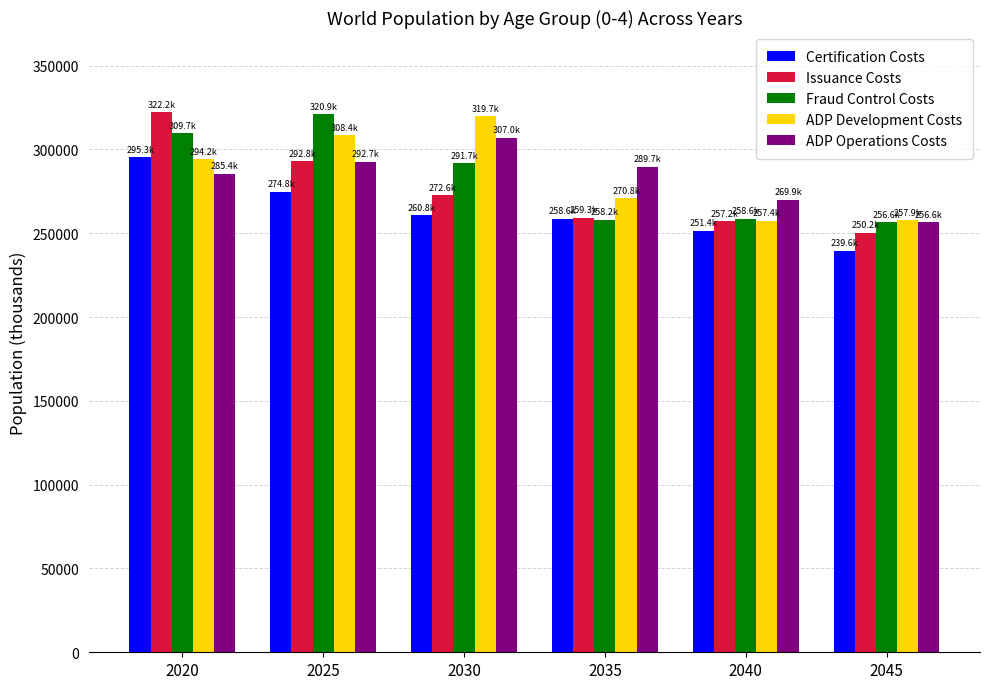

How many data points does each series have?

6